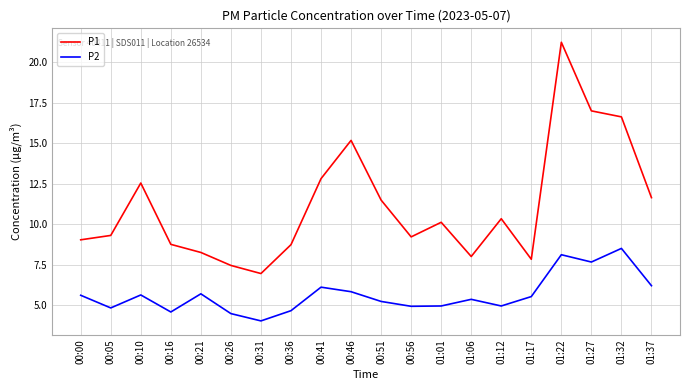

Which series has the largest total across all categories?

P1